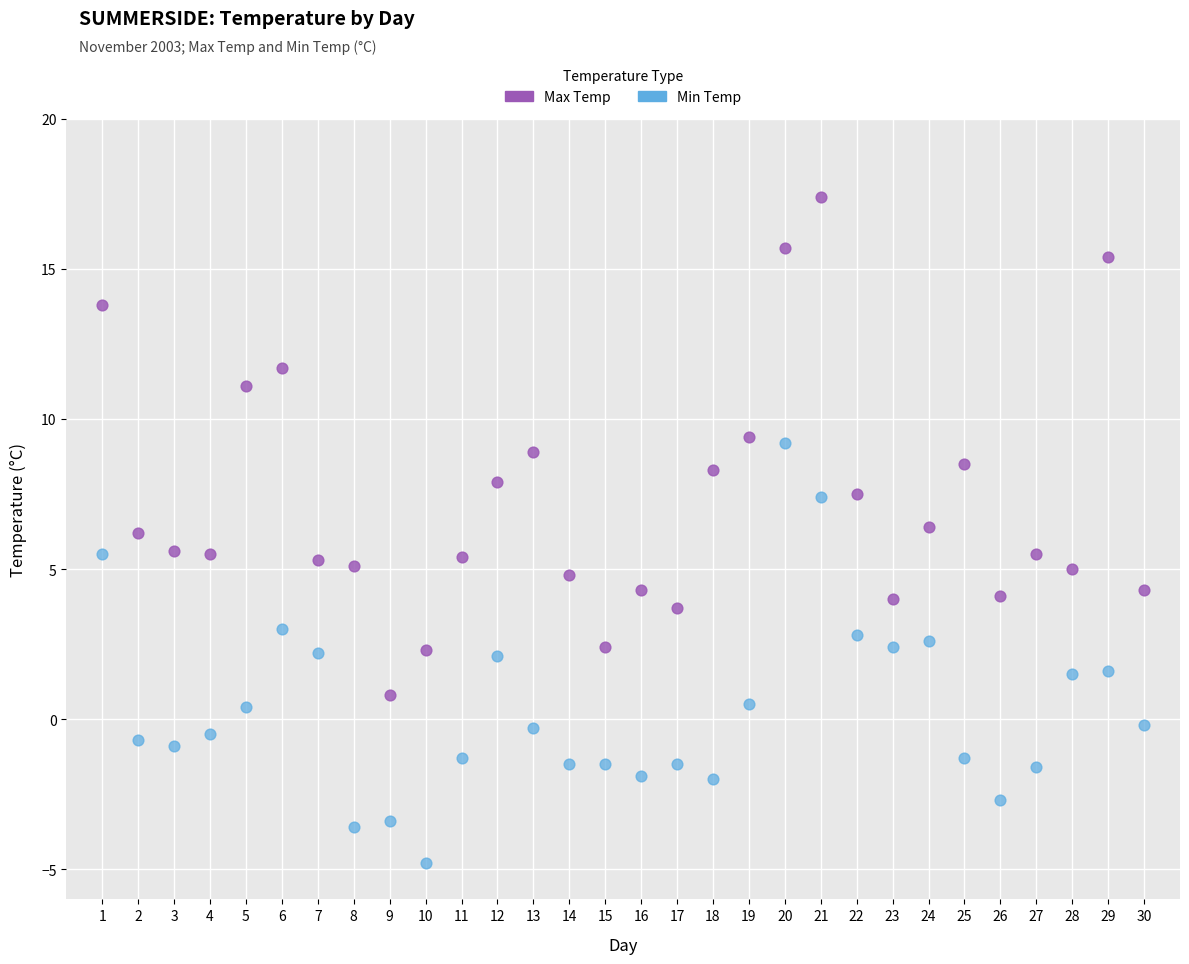

Across all data points, what is the range of Y values (max minus min)?

22.2